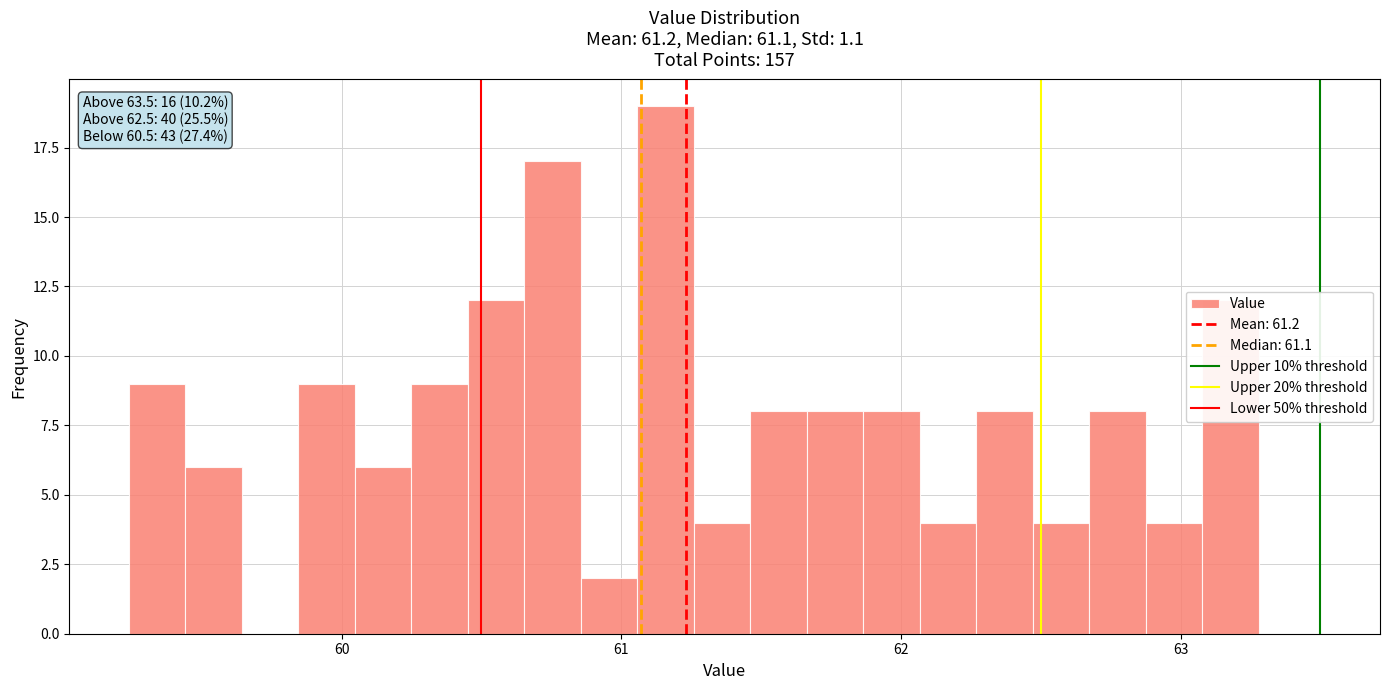

Read against the x-axis, roughly where is the centre of the tallest bar?

61.2